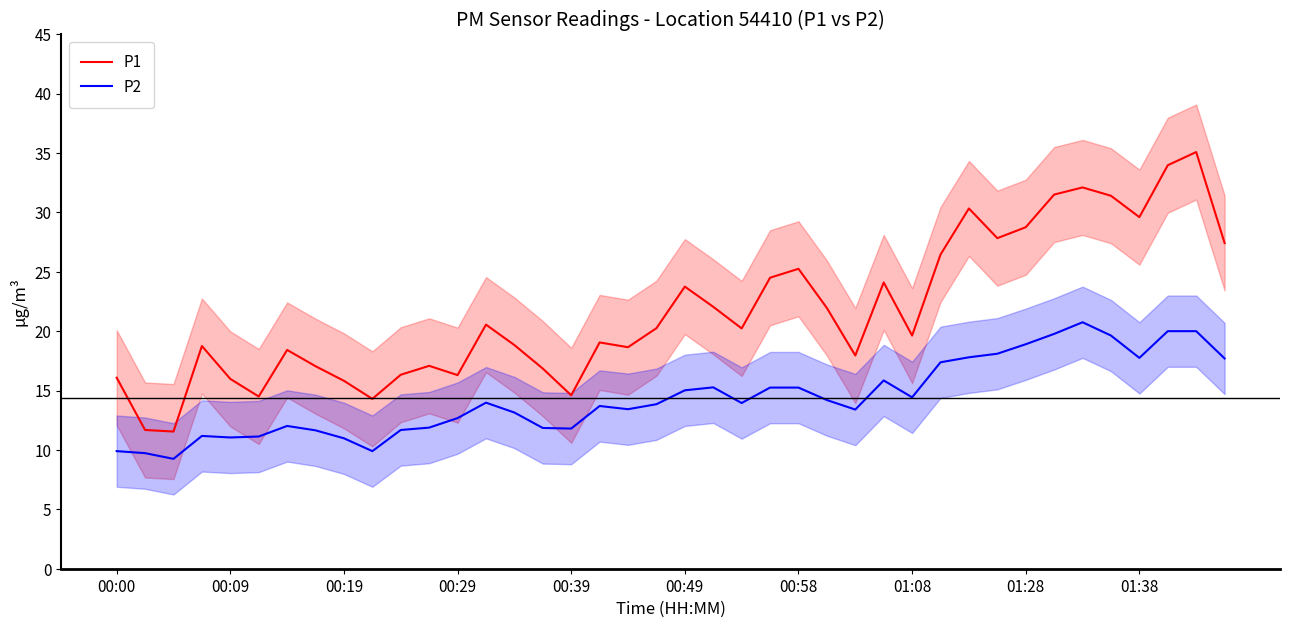

True or false: P2 has a value of 7.7 at 01:08.

False